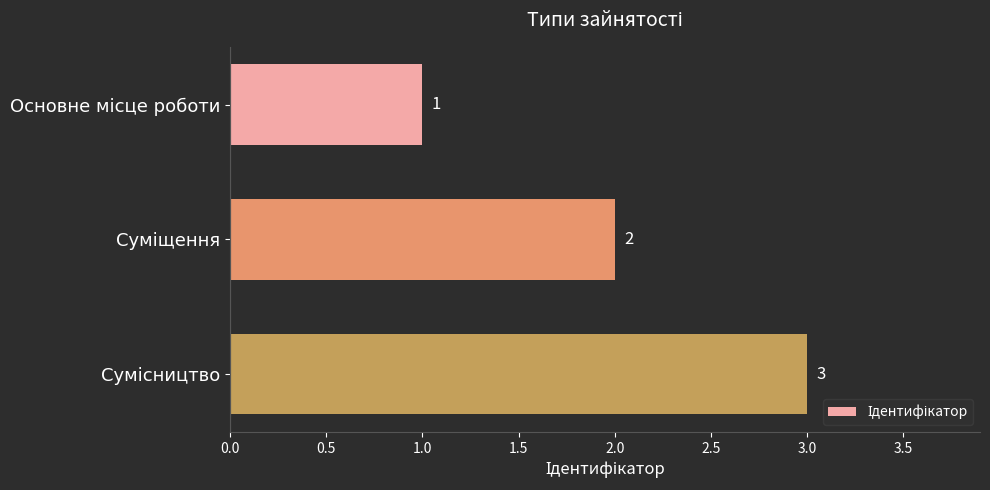

How many values are between 1 and 3?

3